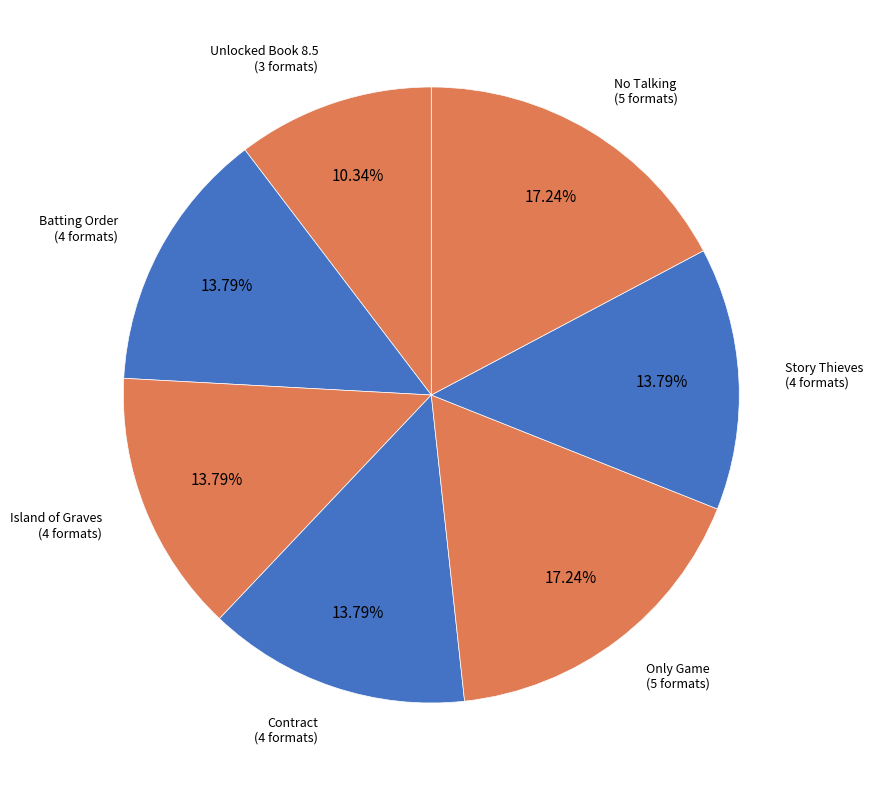

To the nearest percent, what portion does Batting Order represent?

14%